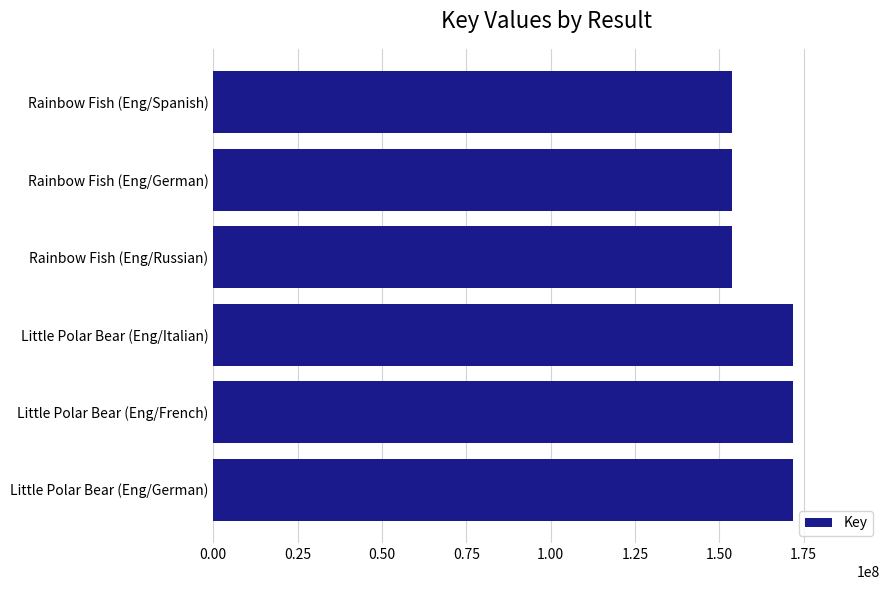

Where is the data nearest to the value 162727601?

Rainbow Fish (Eng/Russian)